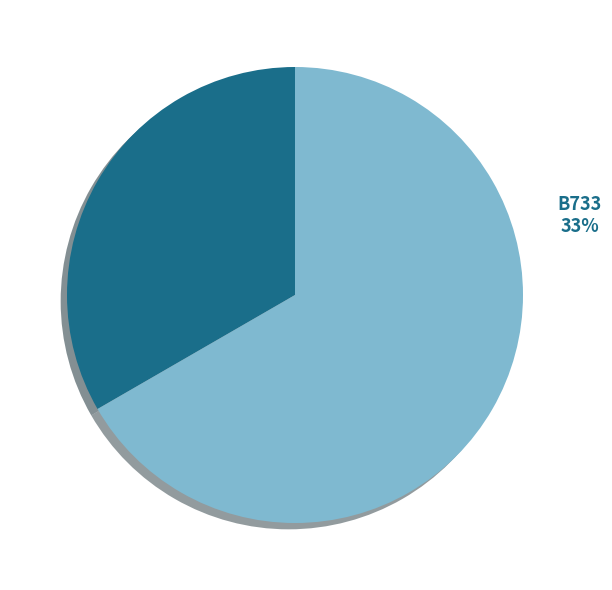

How many segments does this pie chart have?

2